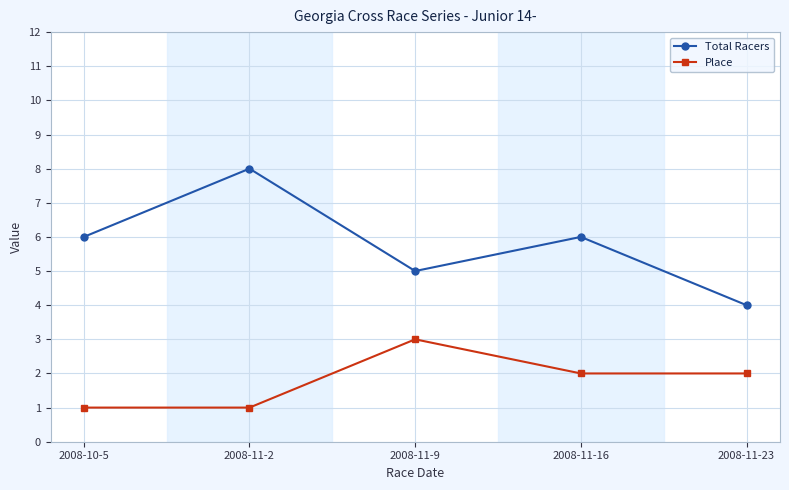

The value of Total Racers at 2008-11-23 is 6. True or false?

False